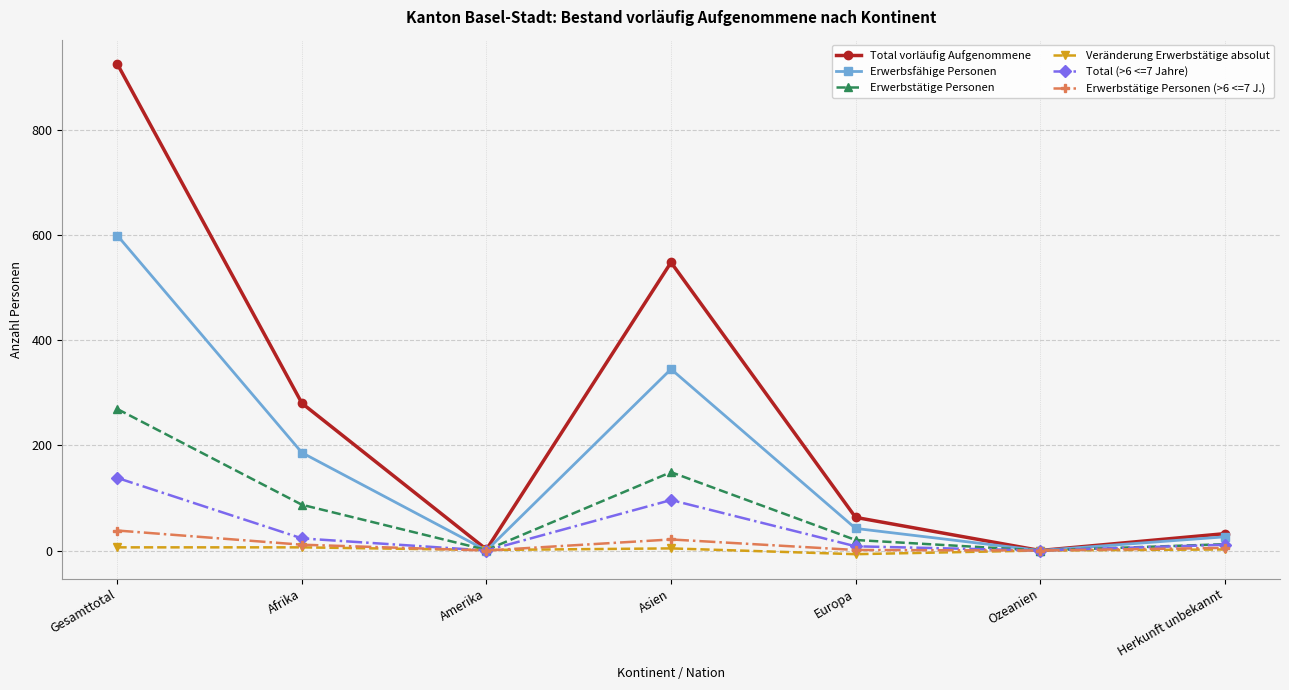

The value of Total vorläufig Aufgenommene at Asien is 548. True or false?

True